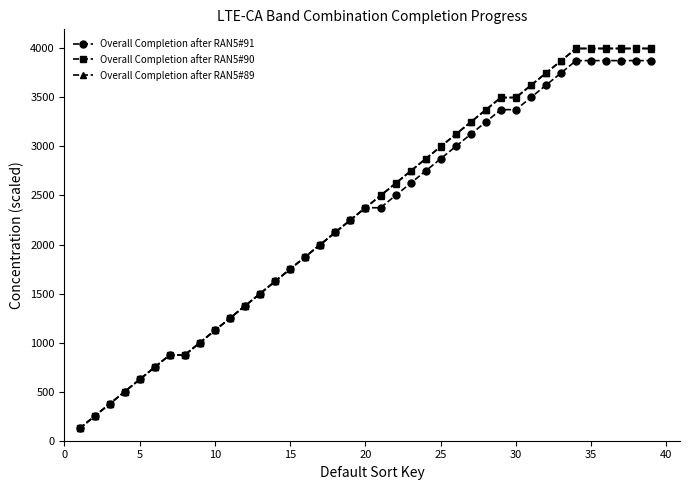

Reading left to right, list all the values displayed in this chart.

Overall Completion after RAN5#91: 125	250	375	500	625	750	875	875	1000	1125	1250	1375	1500	1625	1750	1875	2000	2125	2250	2375	2375	2500	2625	2750	2875	3000	3125	3250	3375	3375	3500	3625	3750	3875	3875	3875	3875	3875	3875
Overall Completion after RAN5#90: 125	250	375	500	625	750	875	875	1000	1125	1250	1375	1500	1625	1750	1875	2000	2125	2250	2375	2500	2625	2750	2875	3000	3125	3250	3375	3500	3500	3625	3750	3875	4000	4000	4000	4000	4000	4000
Overall Completion after RAN5#89: 125	250	375	500	625	750	875	875	1000	1125	1250	1375	1500	1625	1750	1875	2000	2125	2250	2375	2497	2622	2747	2872	2997	3122	3247	3372	3497	3497	3622	3747	3872	3997	3997	3997	3997	3997	3997